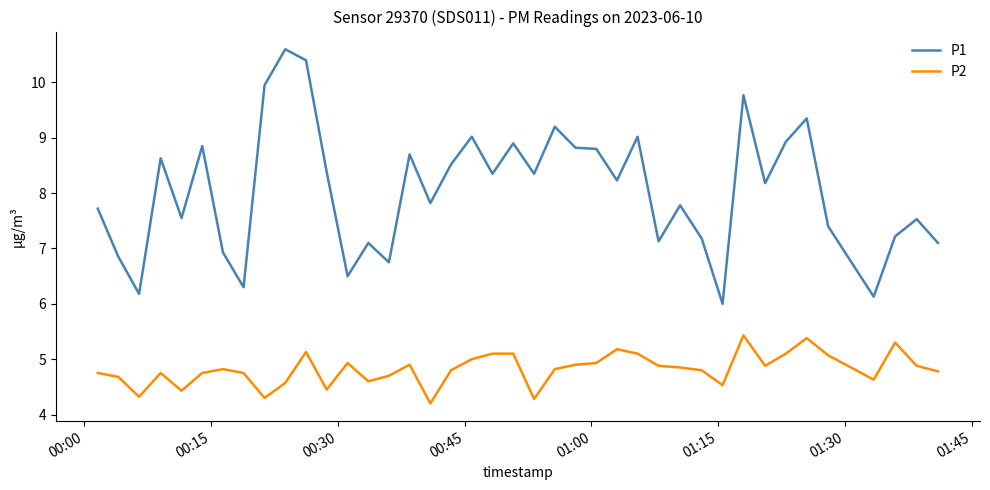

Which series has the largest total across all categories?

P1